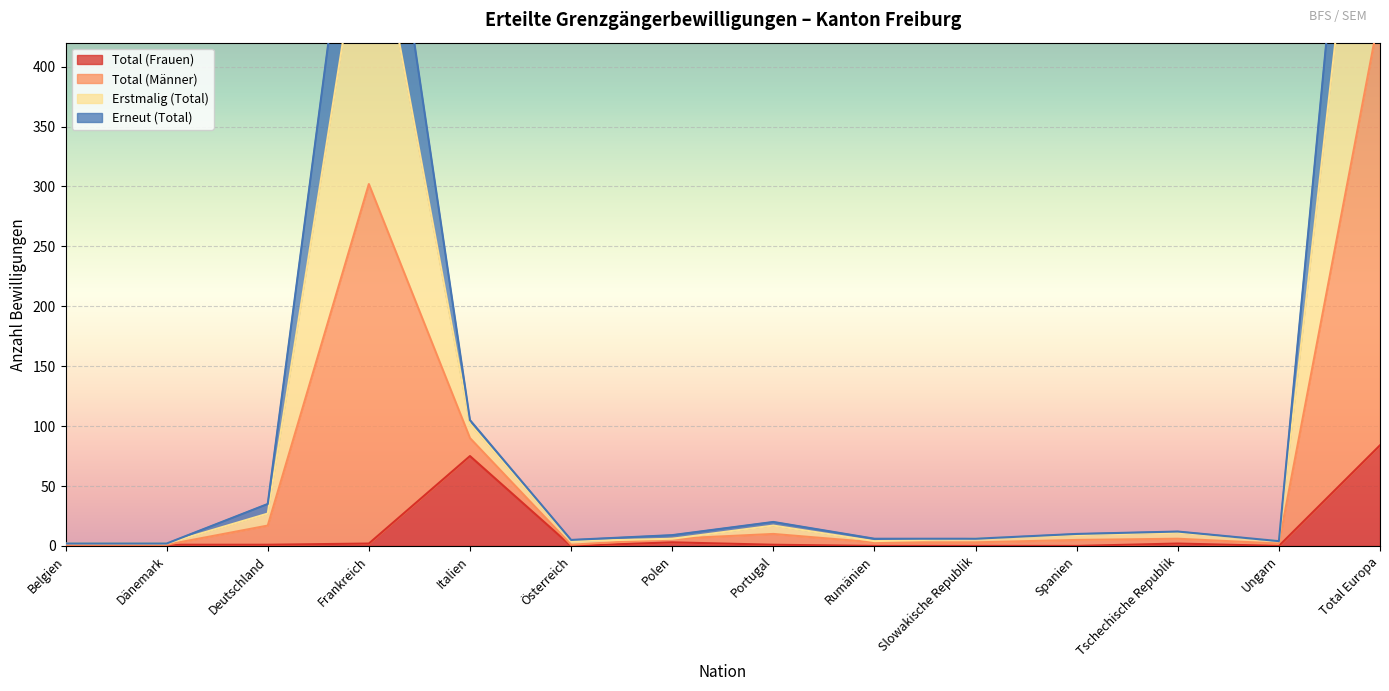

What is the difference between the Total (Frauen) values at Spanien and Portugal?

1